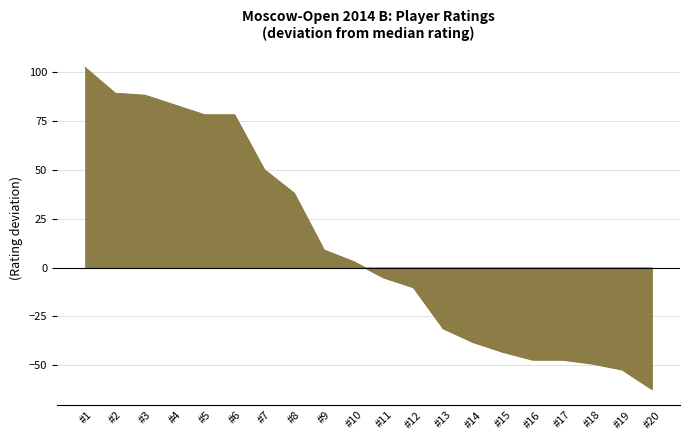

Where does the data first go above 3?

#1